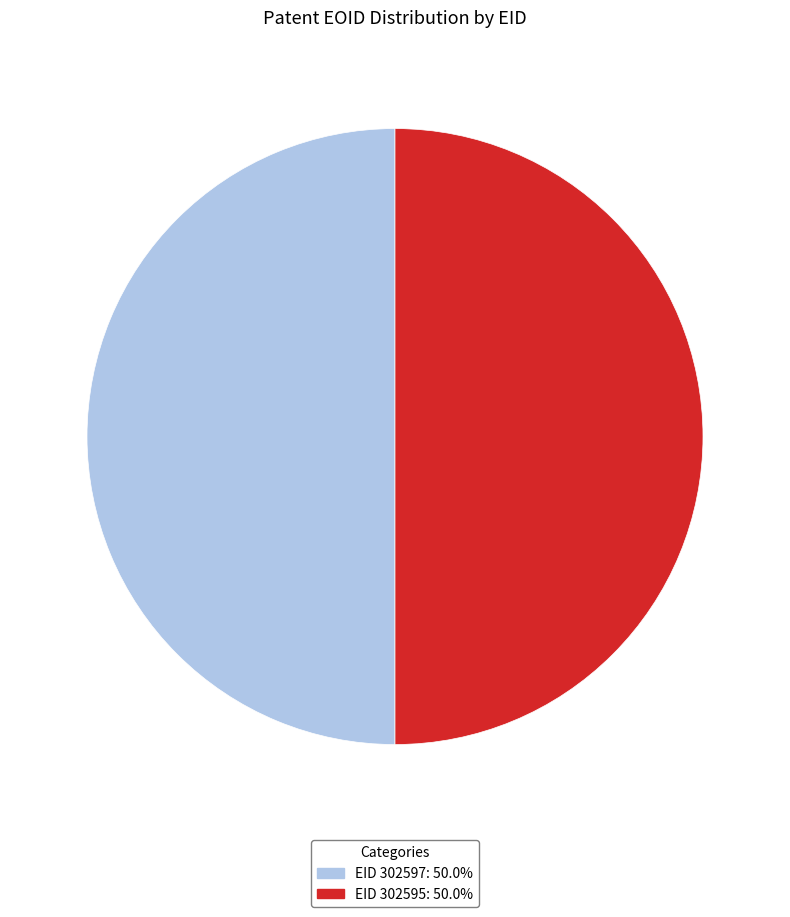

How many slices are in this pie chart?

2